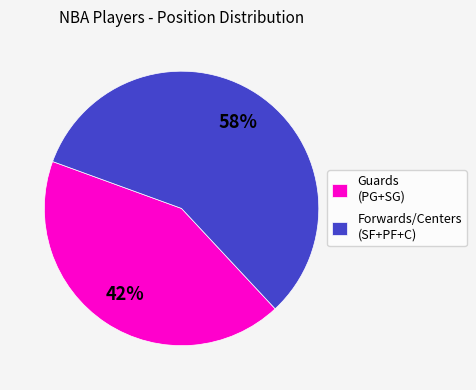

The Guards (PG+SG) slice represents 43% of the pie. True or false?

True